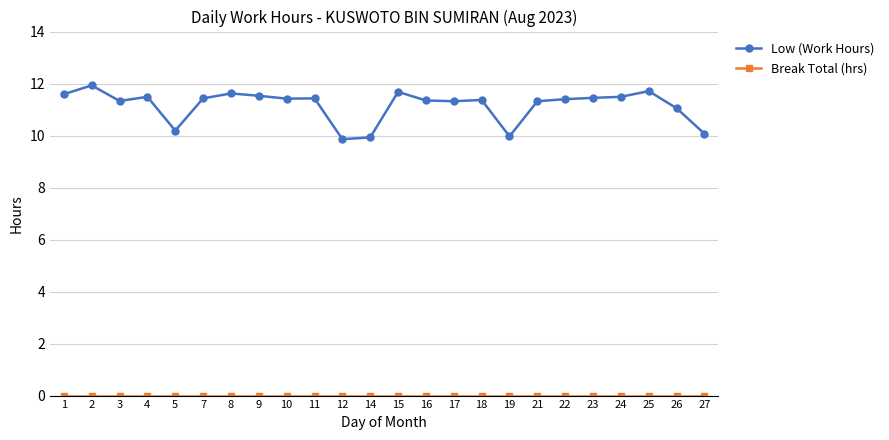

The Low (Work Hours) series shows 11.9 at 2. True or false?

True